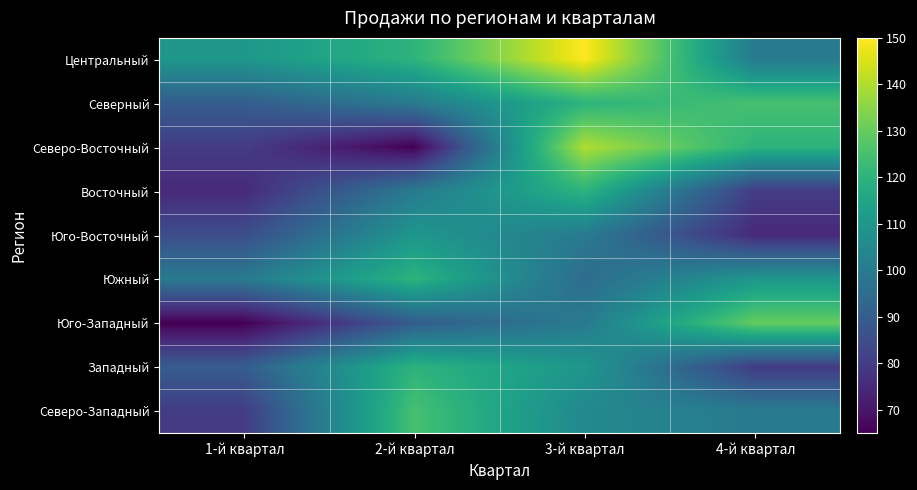

Count the number of data series in this chart.

9